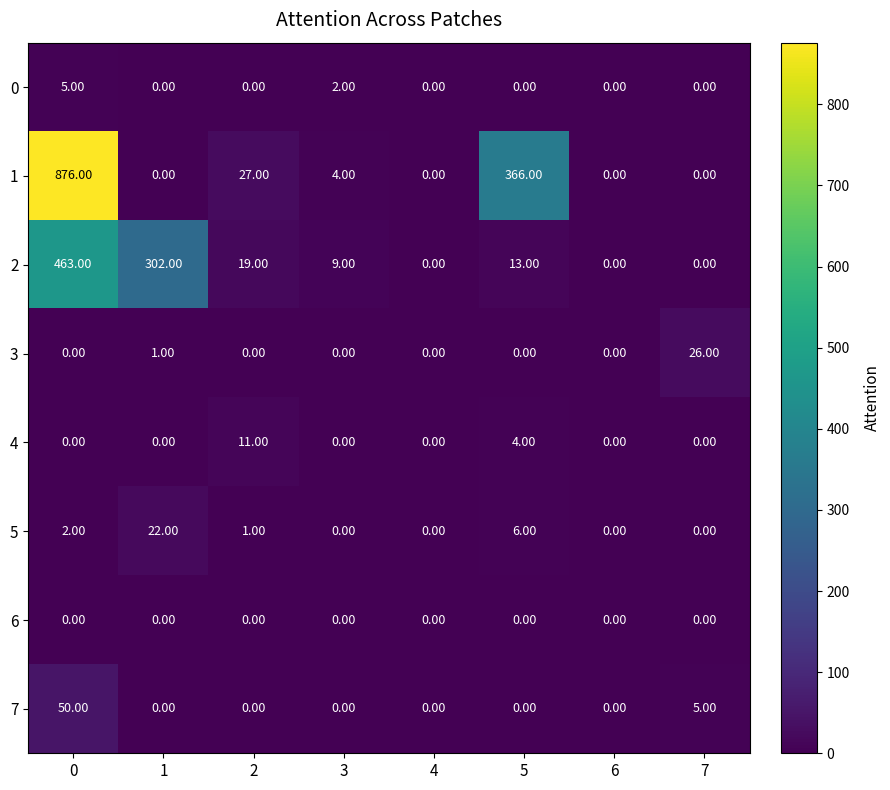

What is the sum of the 2 values at 1 and 2?

321